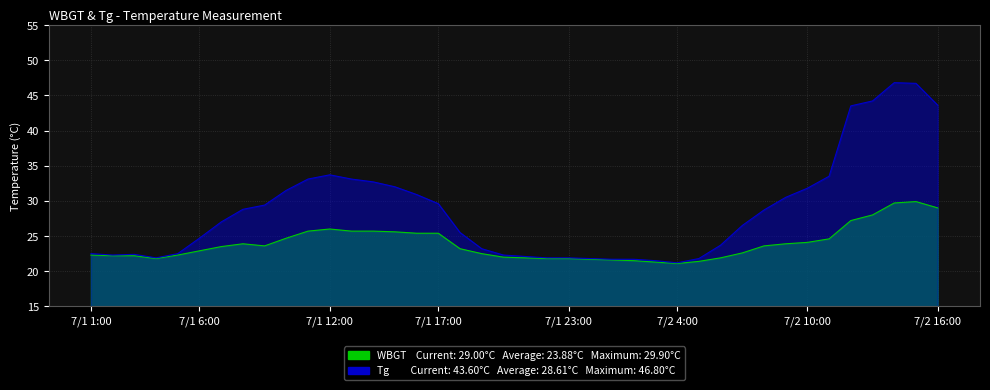

Which series has the largest range (max minus min)?

Tg